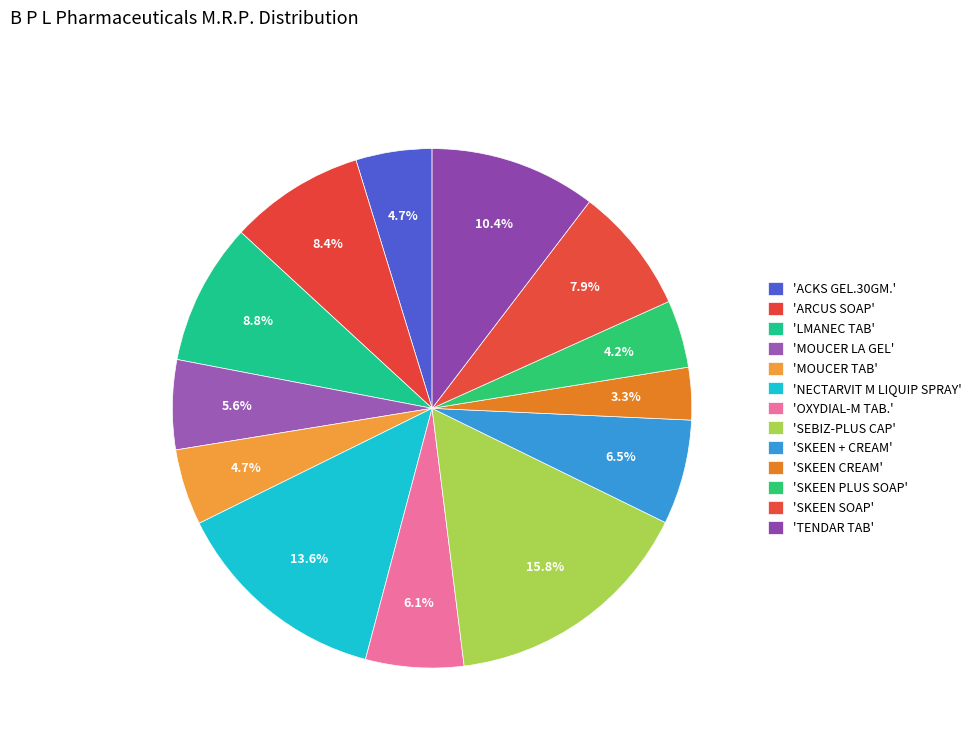

How many slices are in this pie chart?

13